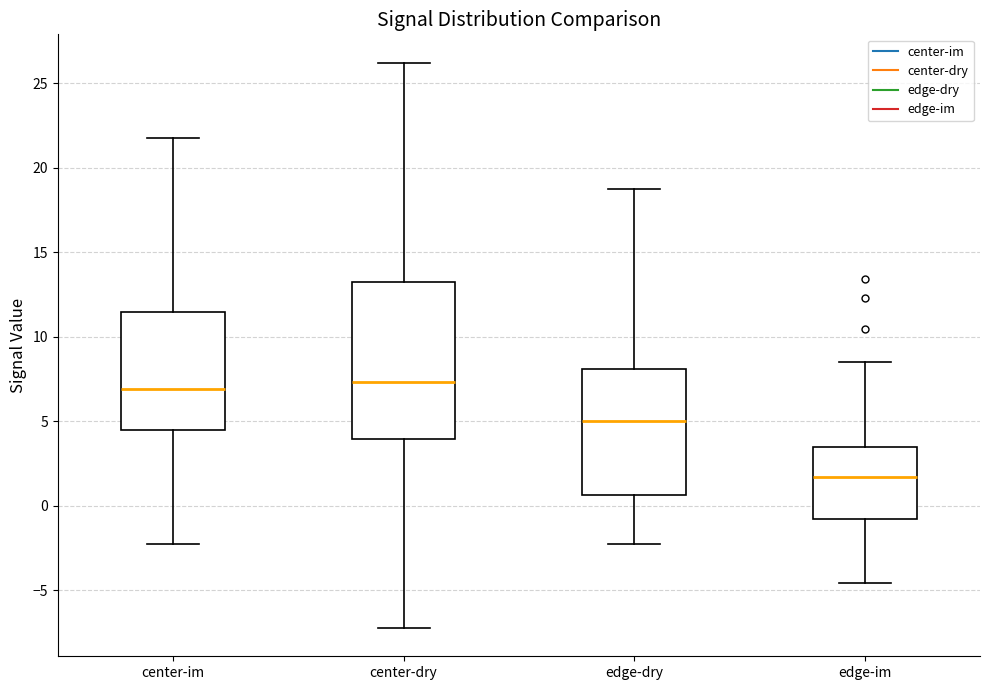

Which box is the tallest, from its lower edge to its upper edge?

center-dry